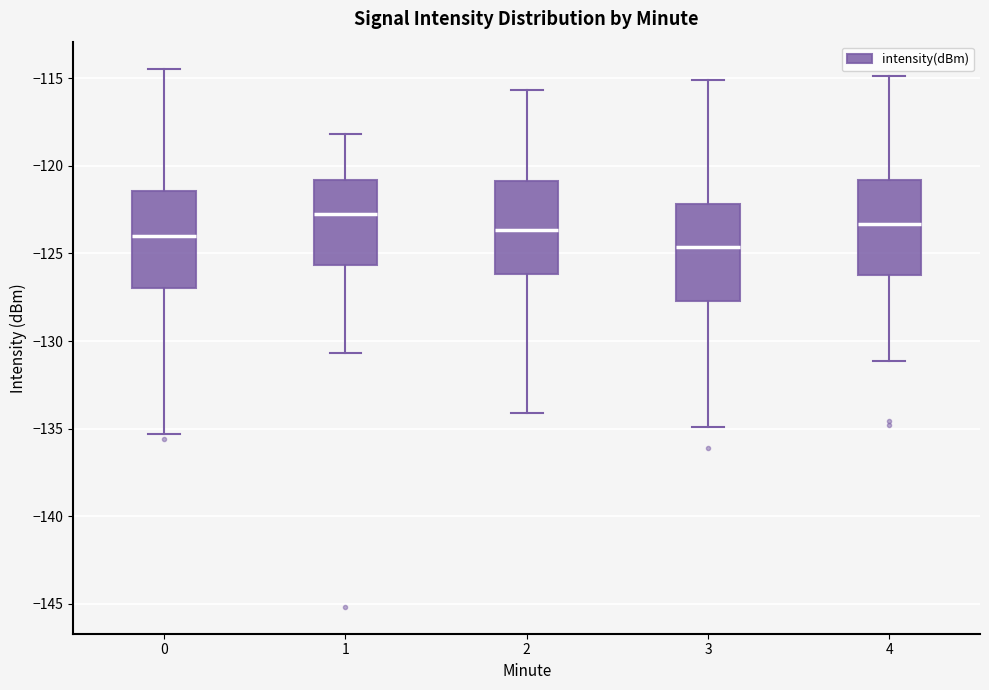

Which box has the highest median line?

1